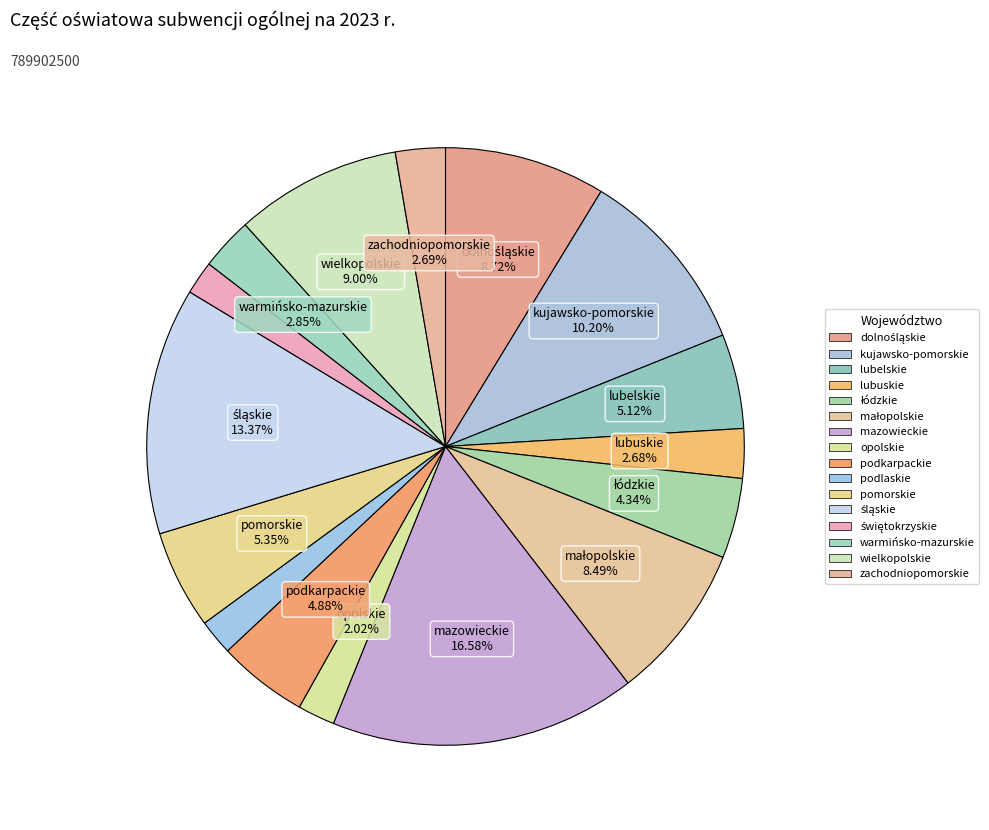

Which category has the biggest portion of the pie?

mazowieckie